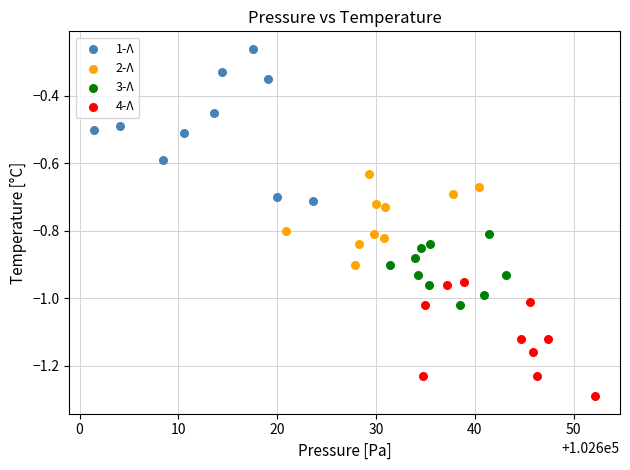

Which series contains the highest Y value?

1-Λ